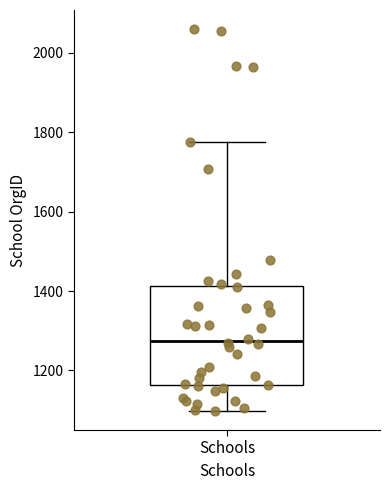

Transcribe this box plot: give where the median line is, the range the box spans, and where the two whiskers end, as read against the y-axis. The values are not printed on the chart, so give them approximately, as read against the axis.

median 1280, box 1160 to 1420, whiskers 1100 to 1780